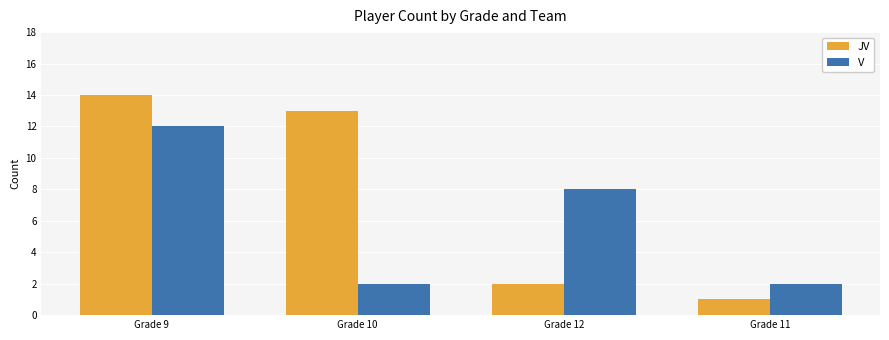

Which series changed the most between Grade 12 and Grade 11?

V